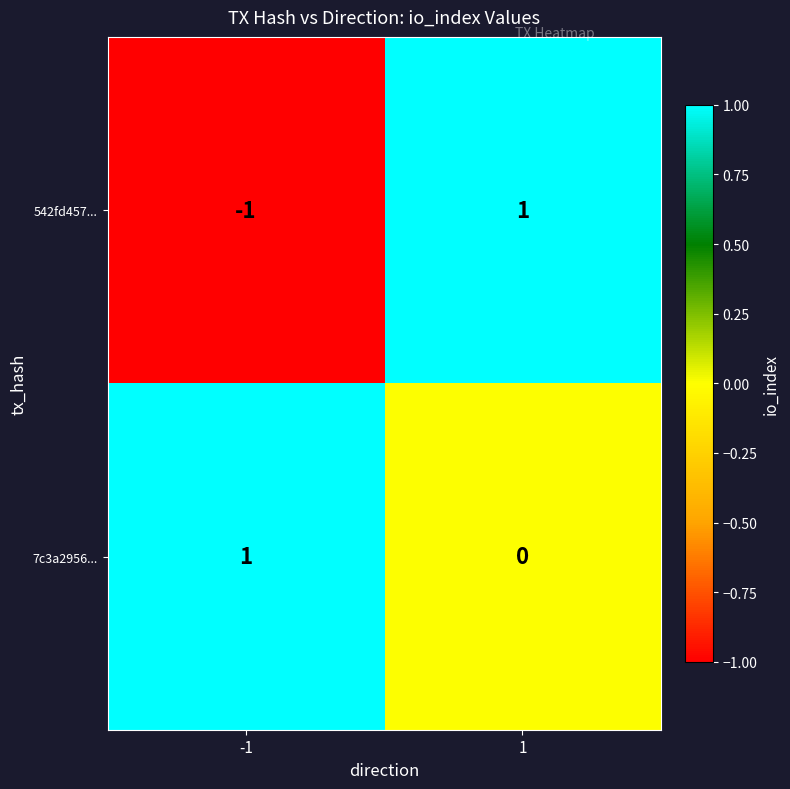

Is it true that 542fd457... equals -1 at -1?

True